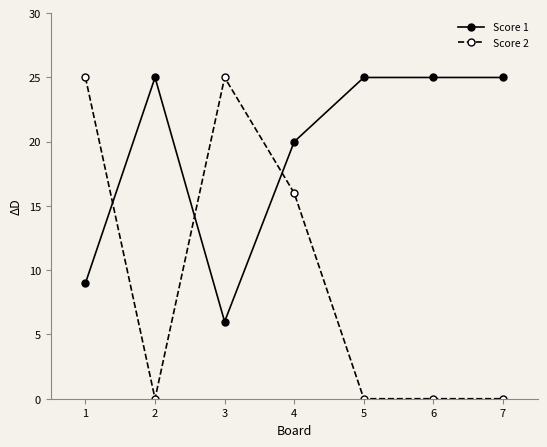

True or false: Score 2 has a value of 44 at 3.

False